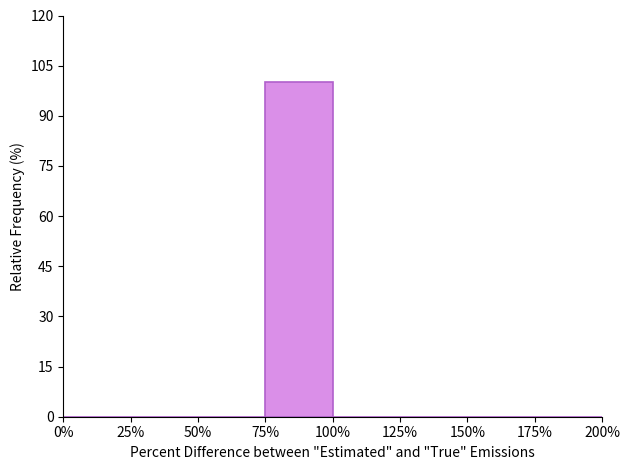

How tall is the bar that spans 75% to 100% on the x-axis? The values are not printed on the chart, so give them approximately, as read against the axis.

100